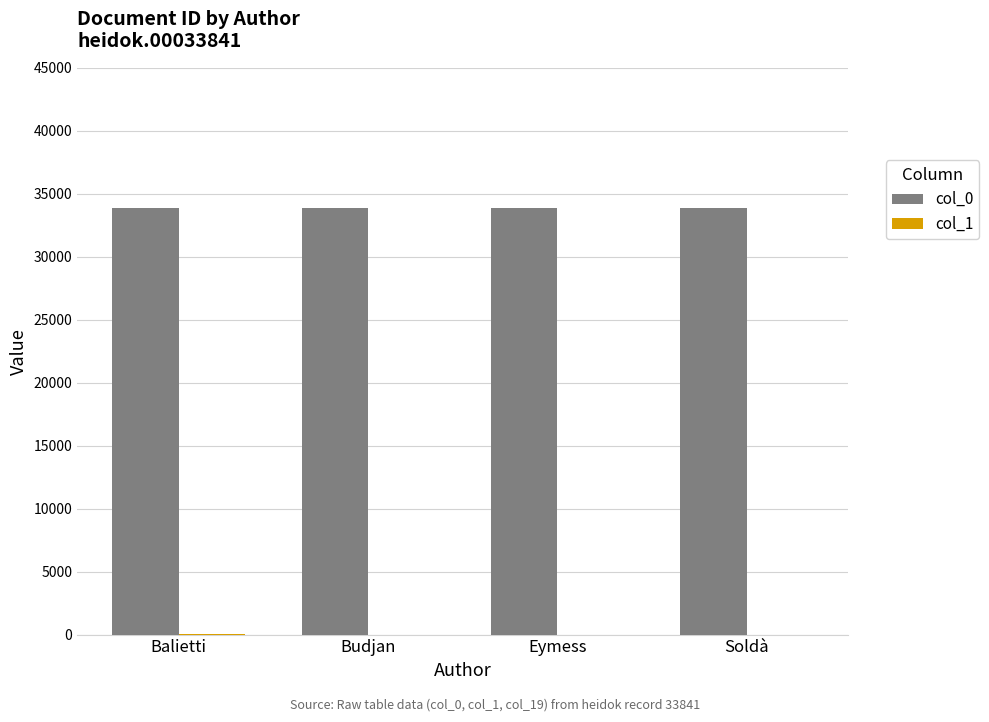

What is the sum of the col_0 values at Eymess and Soldà?

67682